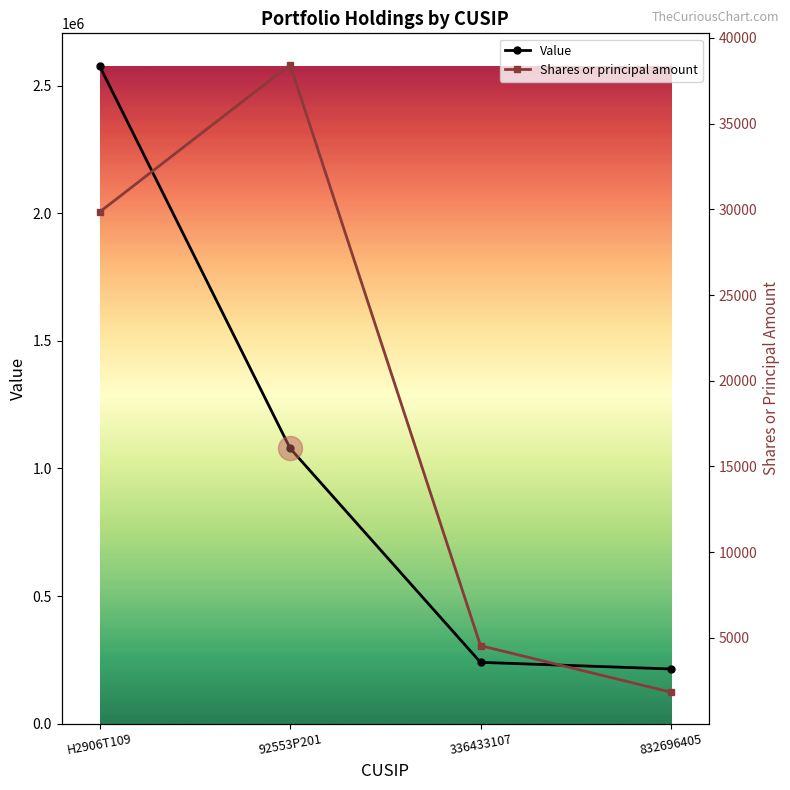

Which series has the largest total across all categories?

Value